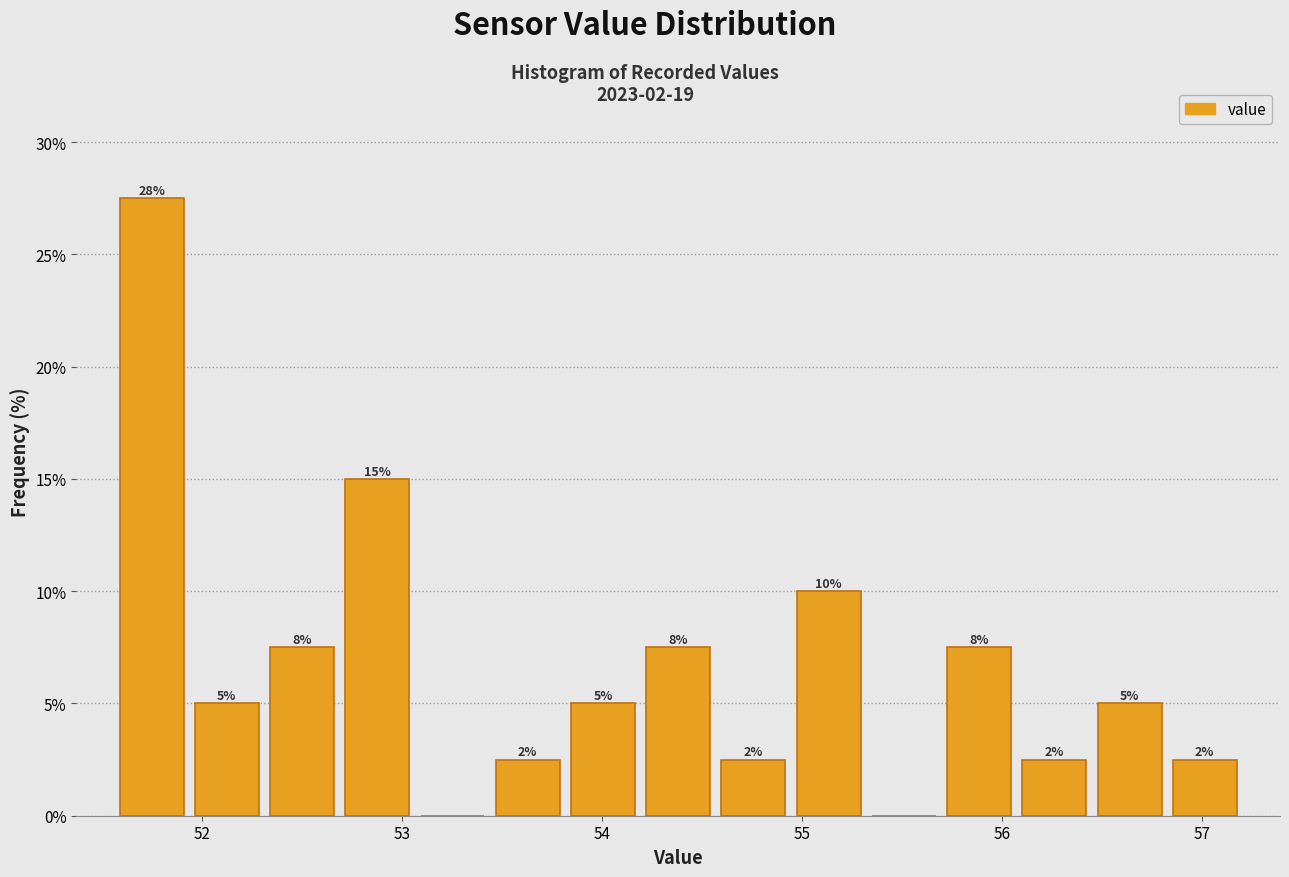

Around what value on the x-axis is the tallest bar? Give the approximate position of its centre, as read against the axis.

51.7